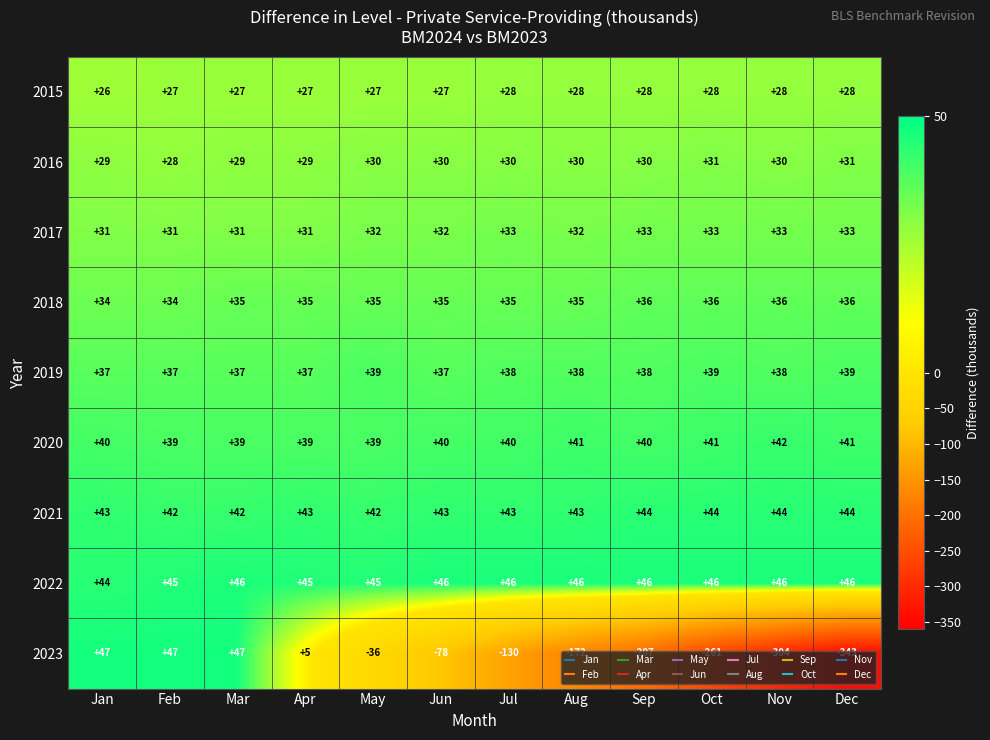

The 2018 series shows 35 at Apr. True or false?

True